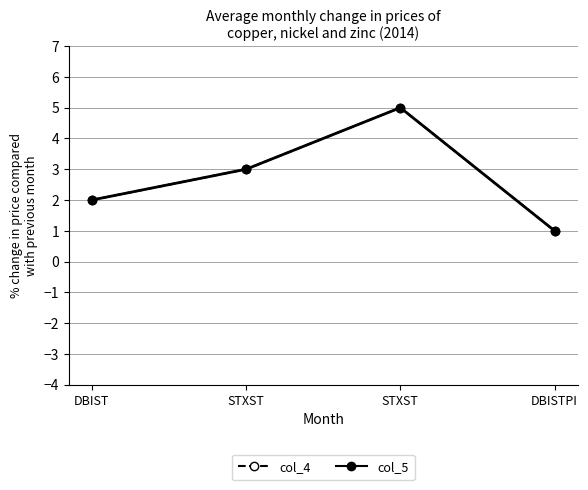

At which label does col_5 reach its peak?

STXST